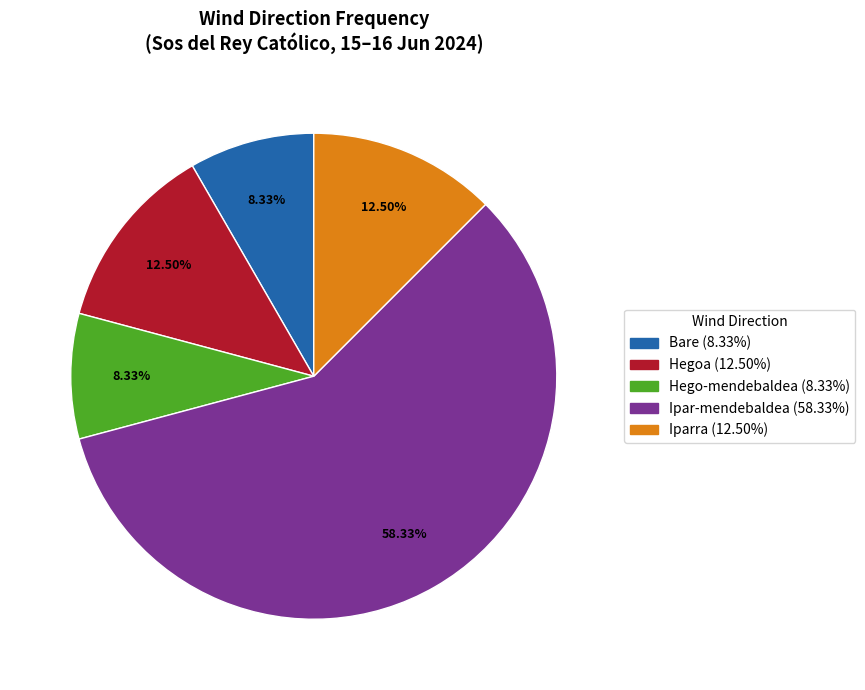

Is there any slice that represents more than half of the pie?

Yes